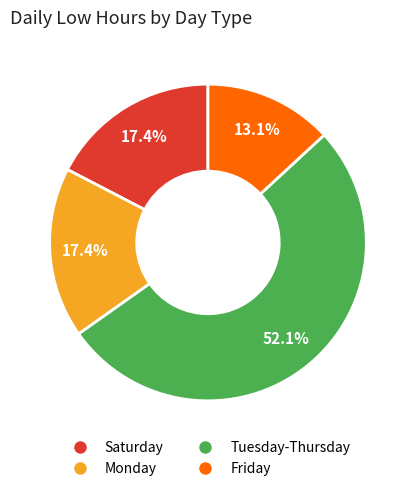

Is there a majority slice in this chart?

Yes